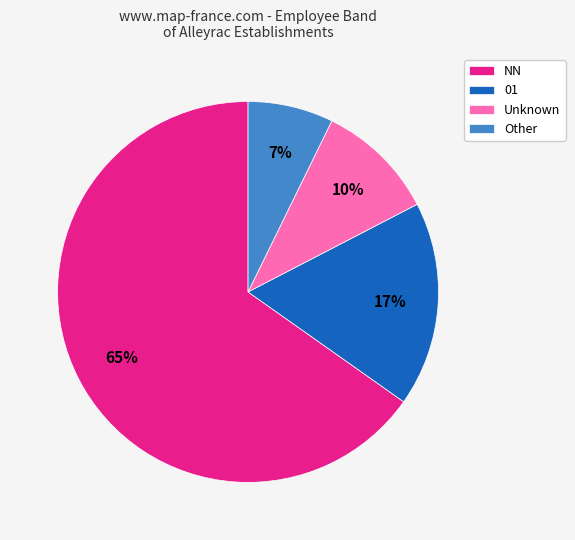

How many slices are in this pie chart?

4